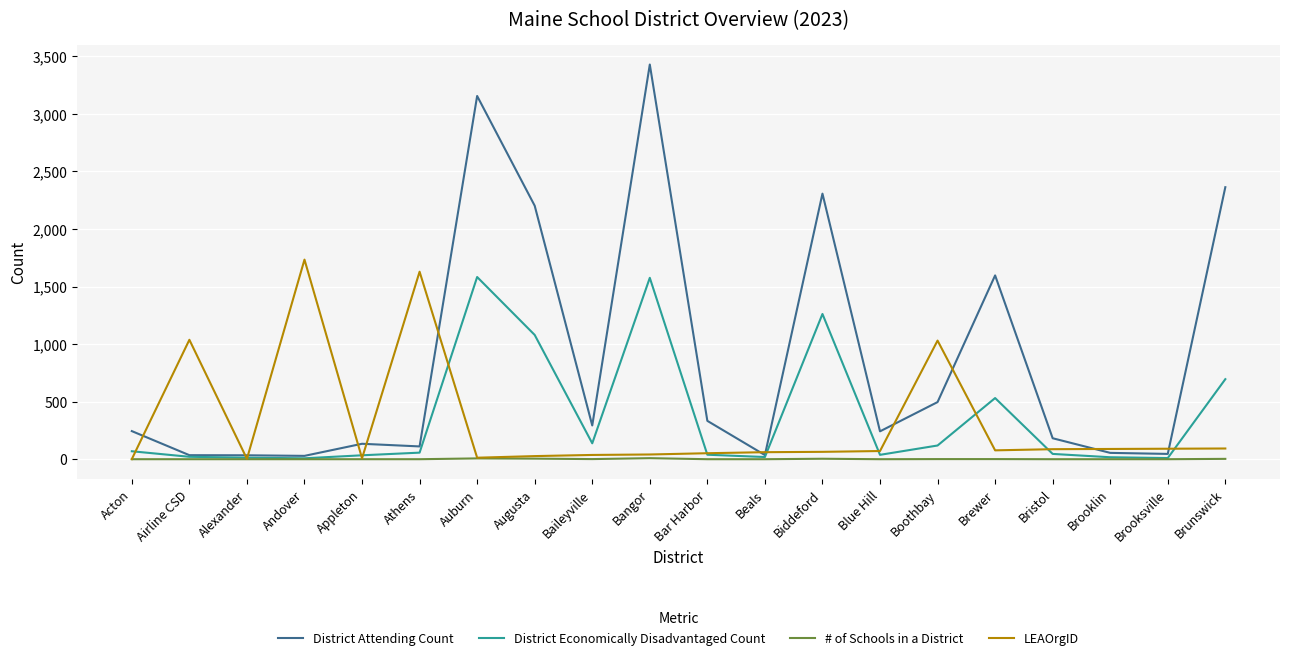

At which category does the chart reach its peak across all series?

Bangor